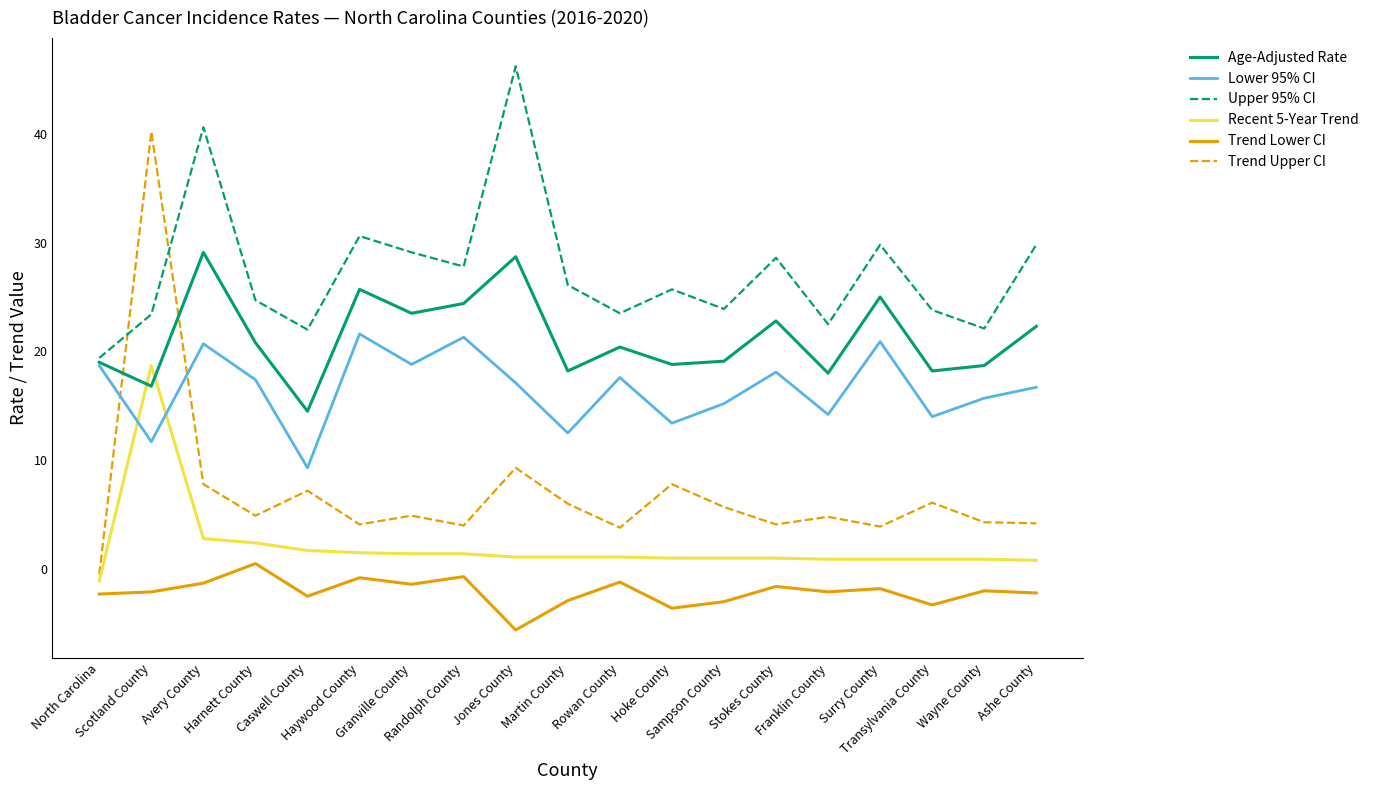

True or false: Recent 5-Year Trend has more than 0 interior local peaks.

True